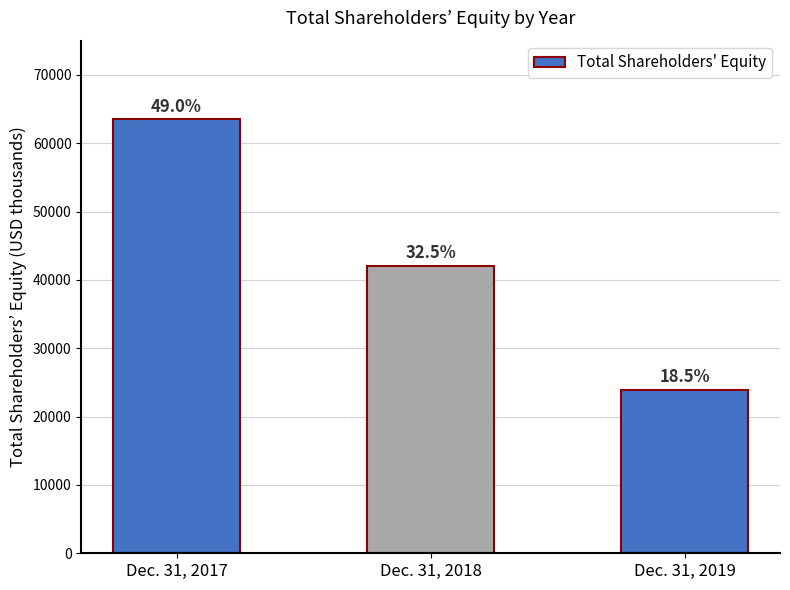

How many bars are there in total?

3